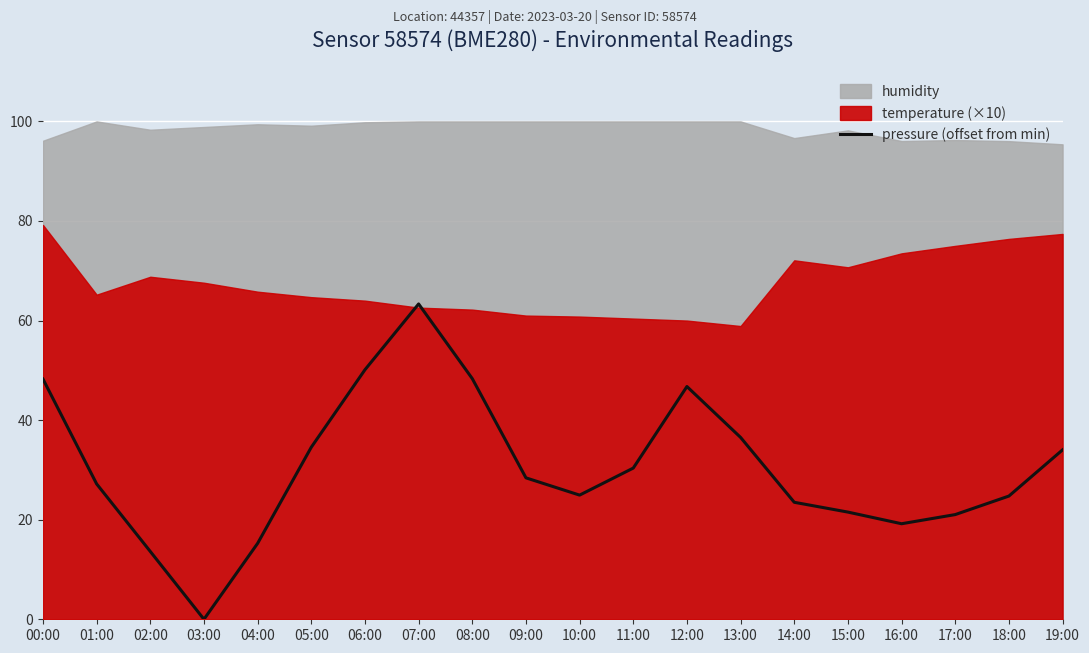

Which category has the highest value in the pressure (offset from min) series?

07:00